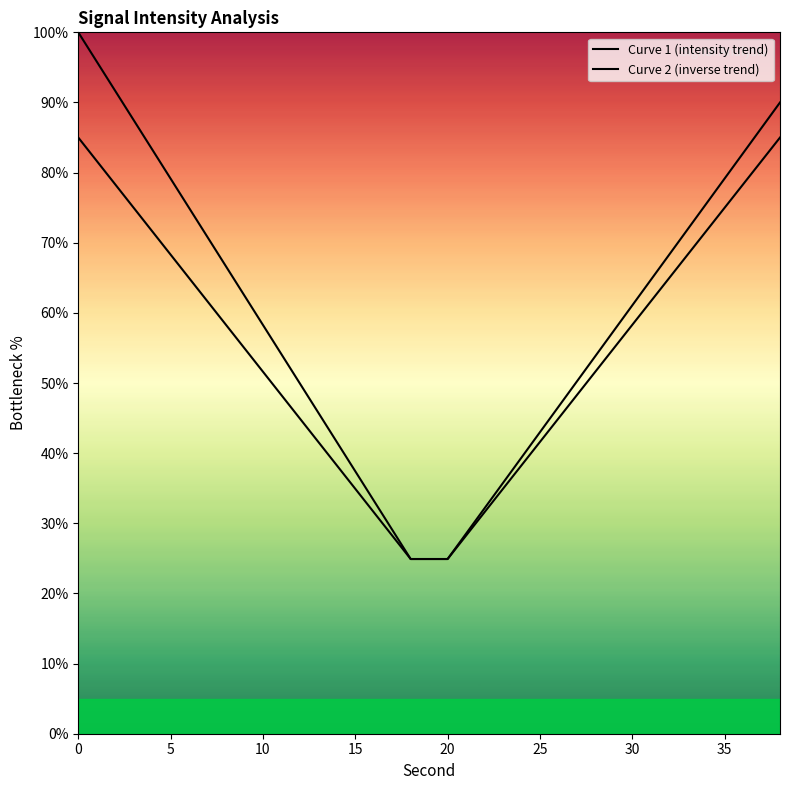

What is the minimum value for Curve 2 (inverse trend)?

24.9